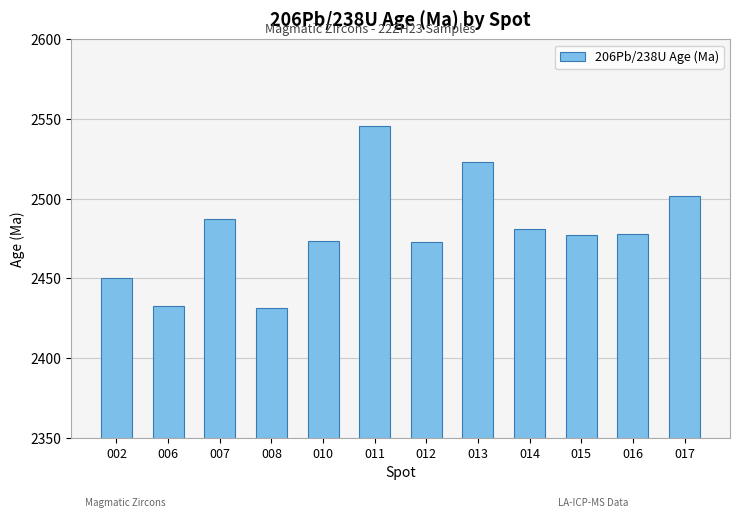

Does the chart contain any negative values?

No